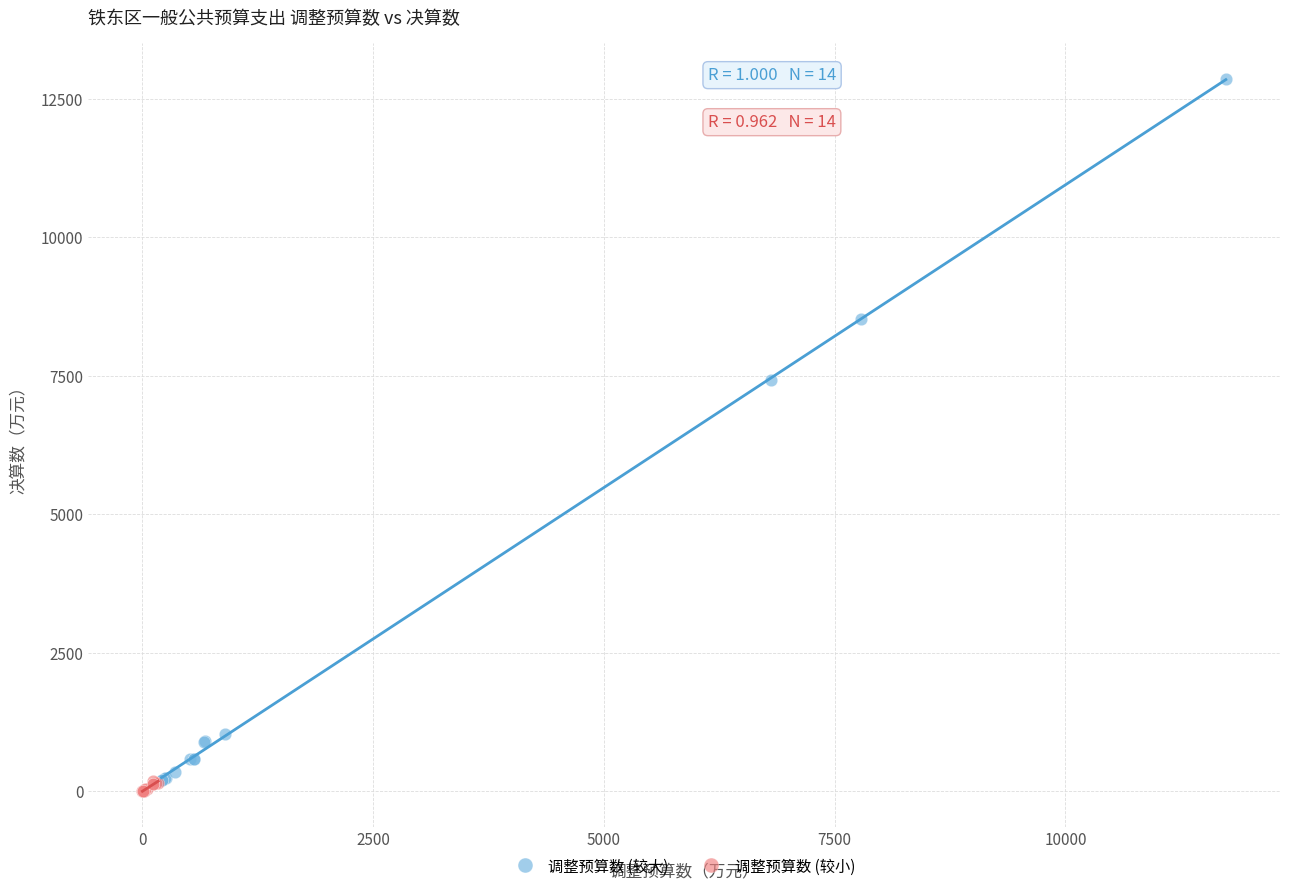

Which series reaches the maximum Y coordinate?

调整预算数 (较大)